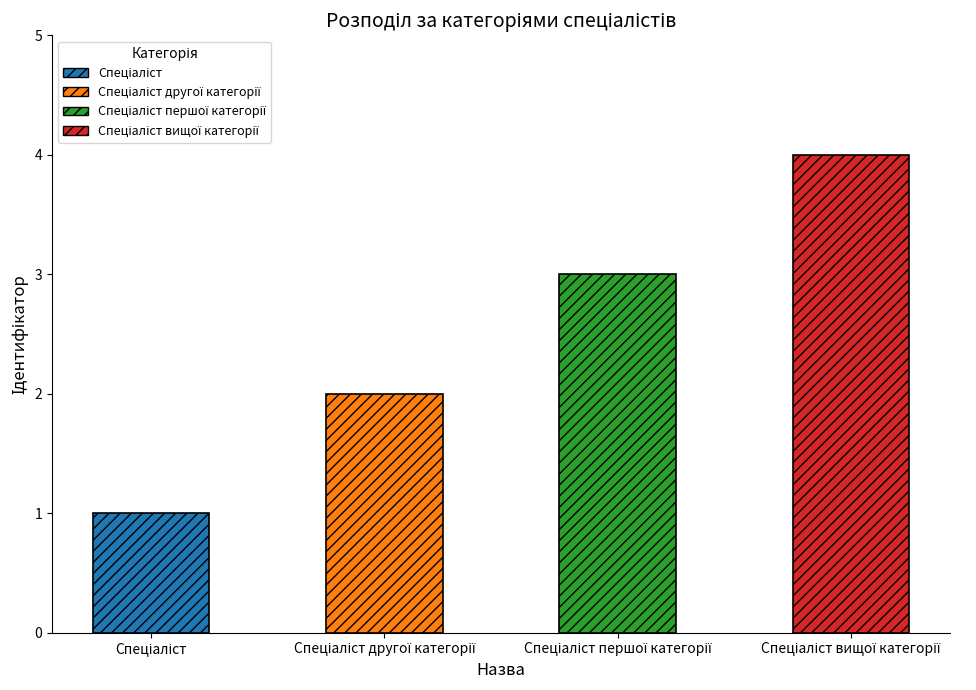

True or false: the data shows 3 at Спеціаліст першої категорії.

True